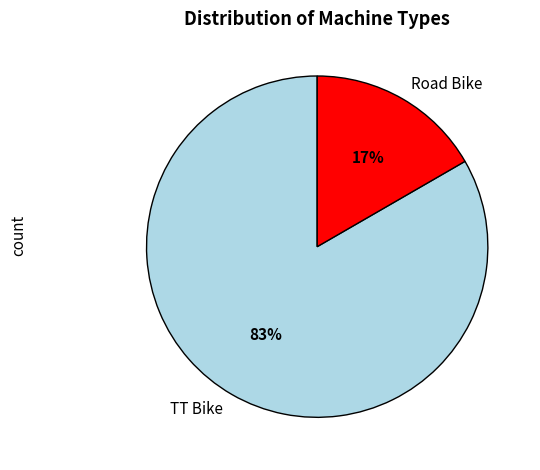

Between Road Bike and TT Bike, which is larger?

TT Bike